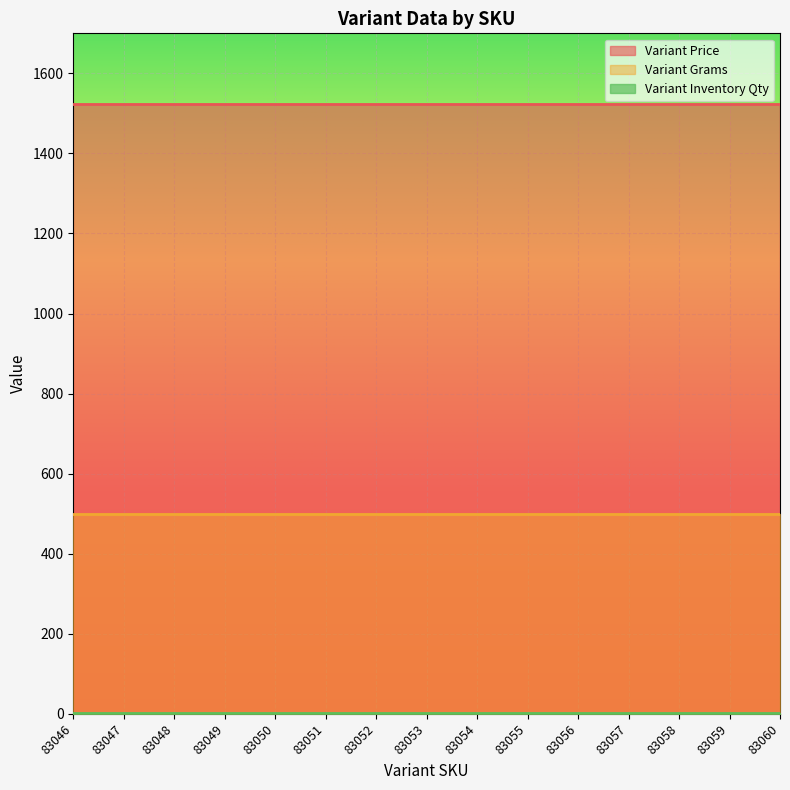

How many lines are shown in the chart?

3